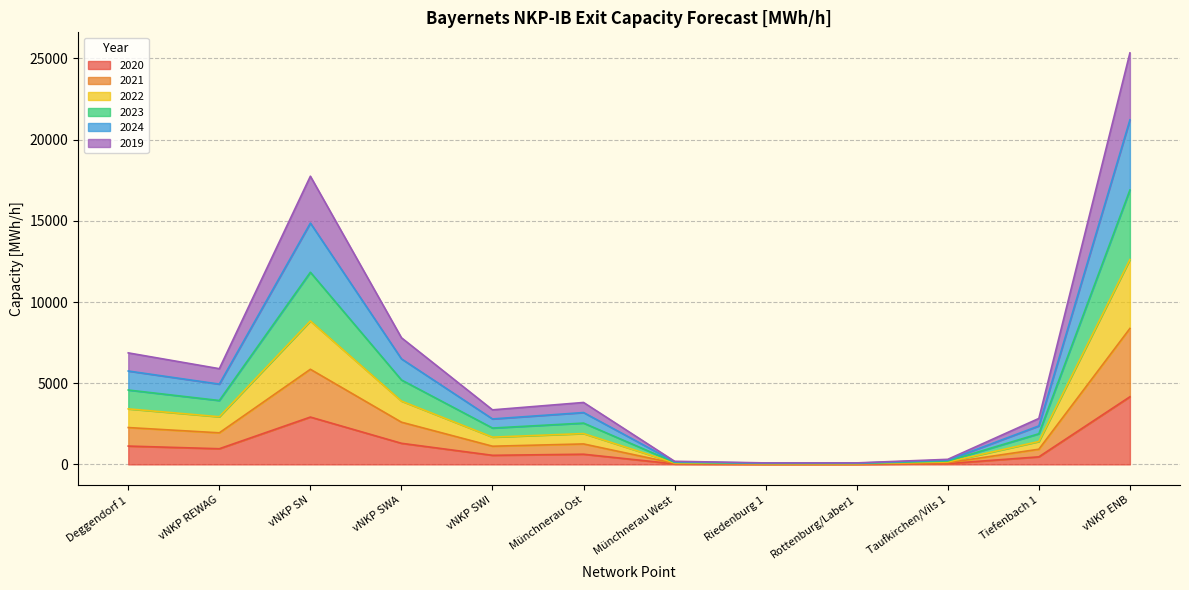

What is the total value across all series at Münchnerau Ost?

3814.4